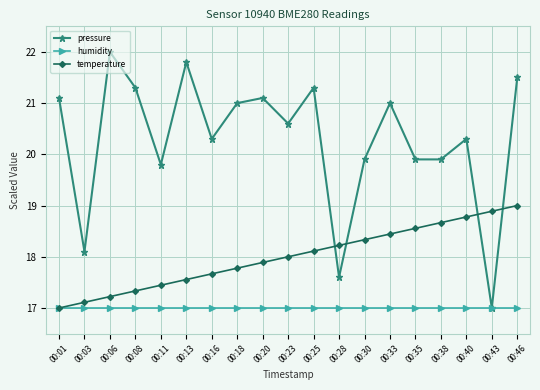

What is the value of the temperature point at the 5th from the left?

17.4